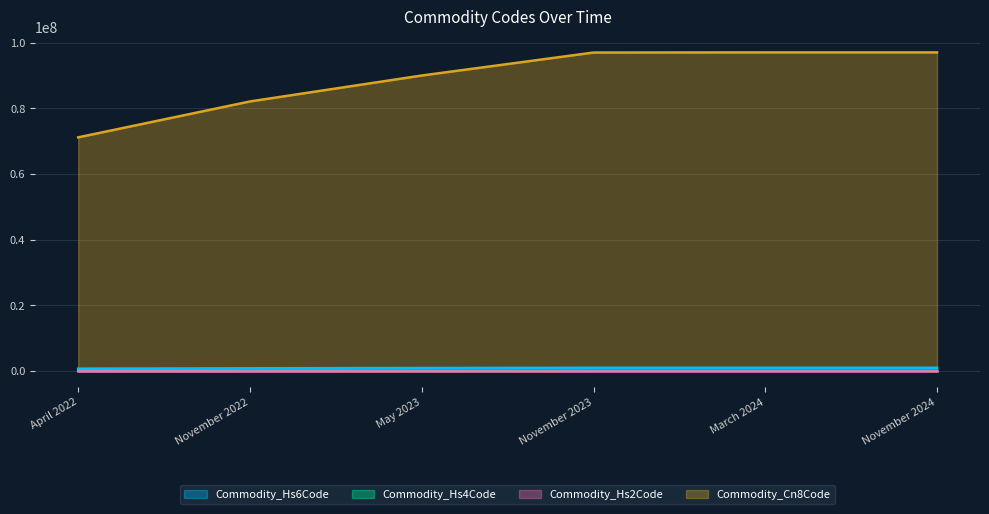

True or false: Commodity_Hs6Code has more than 0 points higher than both neighbors.

False